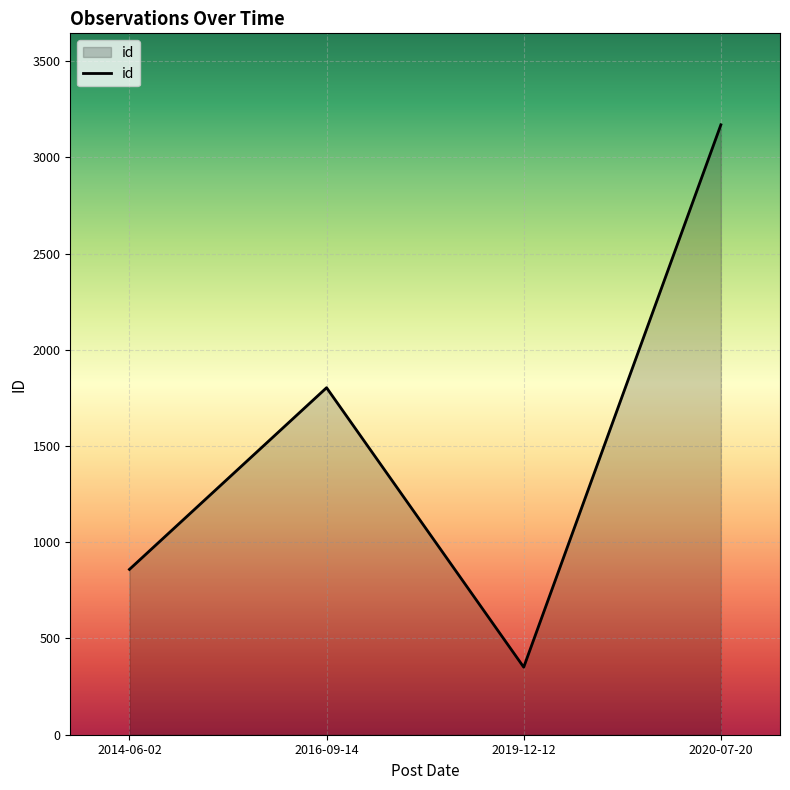

How many values are below 1803?

2